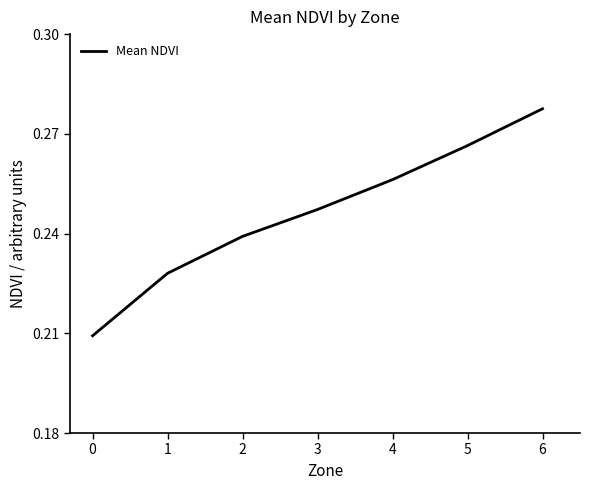

Rank the categories by value from lowest to highest.

0, 1, 2, 3, 4, 5, 6